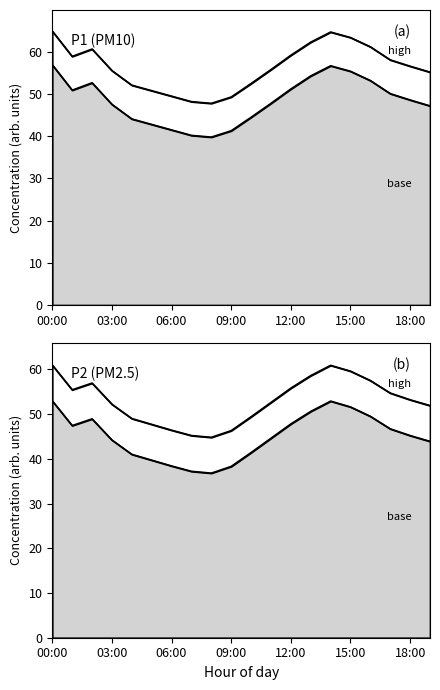

Read the P2 value at 06:00.

46.4